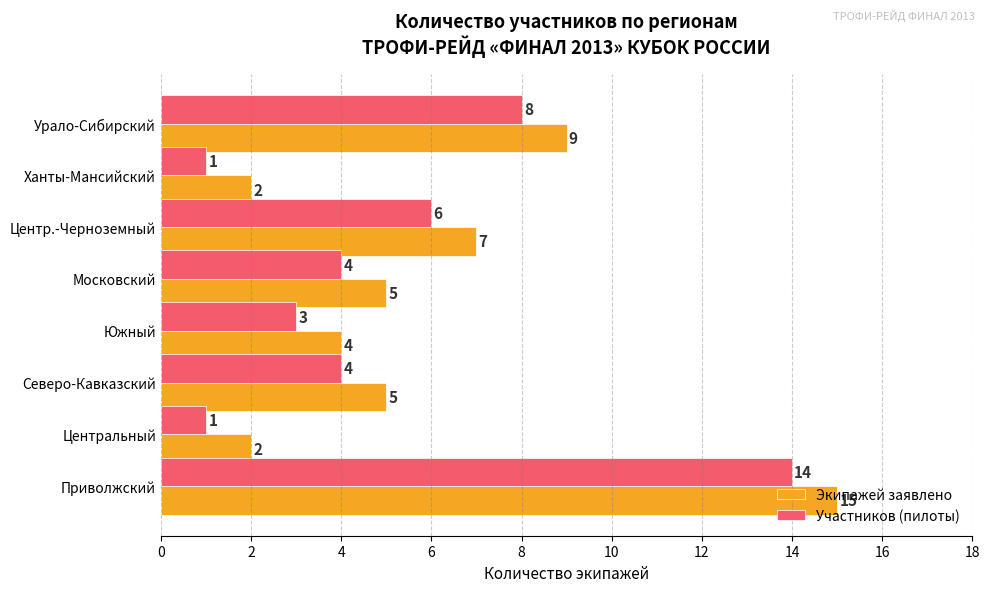

What is the sum of all Экипажей заявлено values?

49